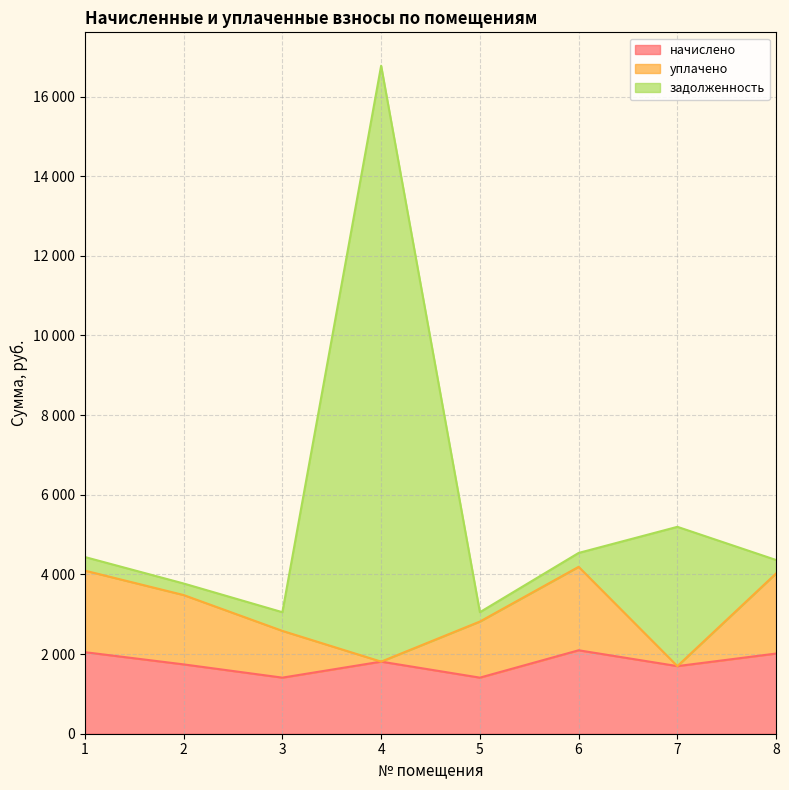

What is the value of the начислено point at the 4th from the left?

1810.1